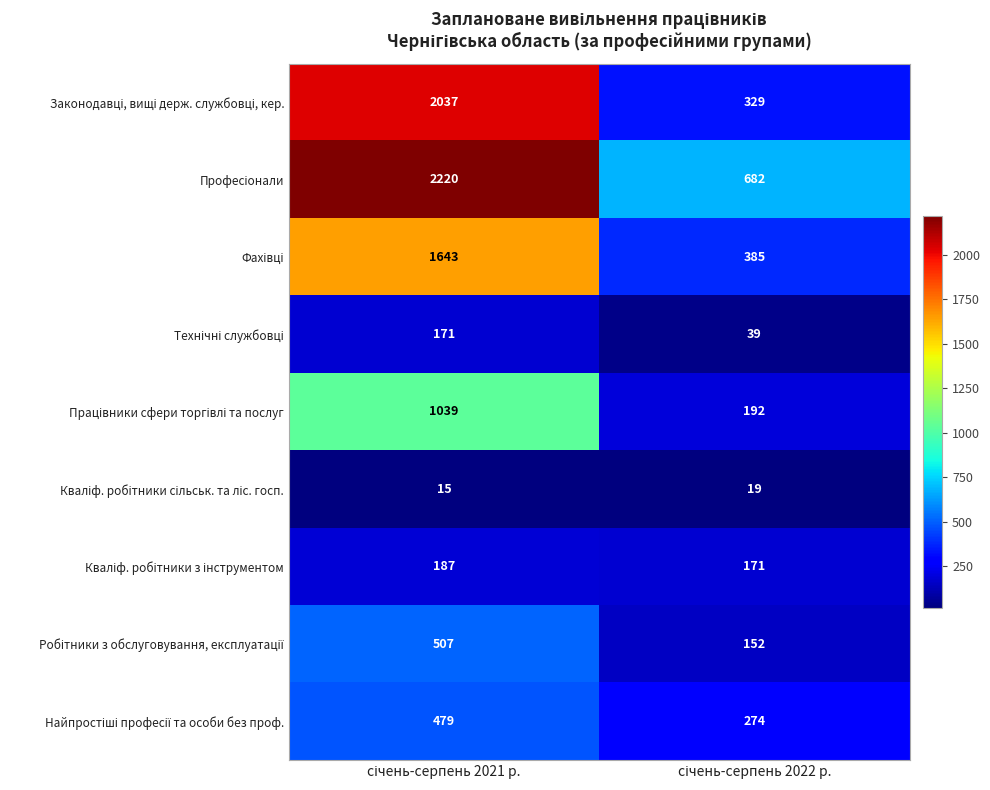

What is the minimum value shown in the chart?

15